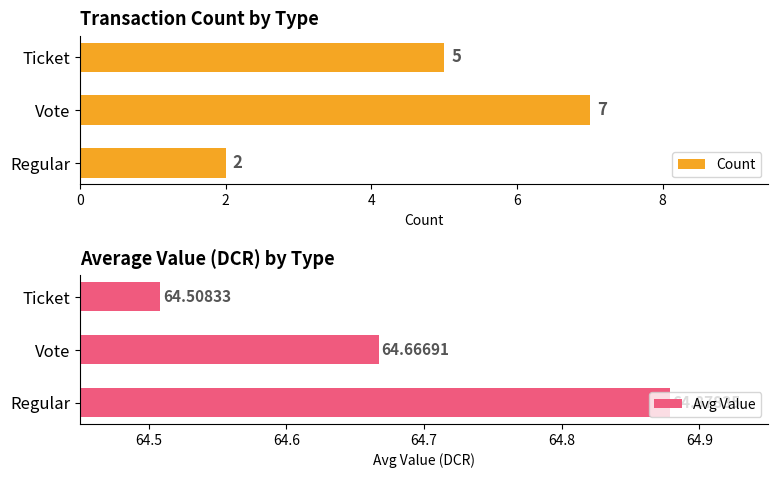

Reading left to right, list all the values displayed in this chart.

Count: 2.0	7.0	5.0
Avg Value: 64.9	64.7	64.5